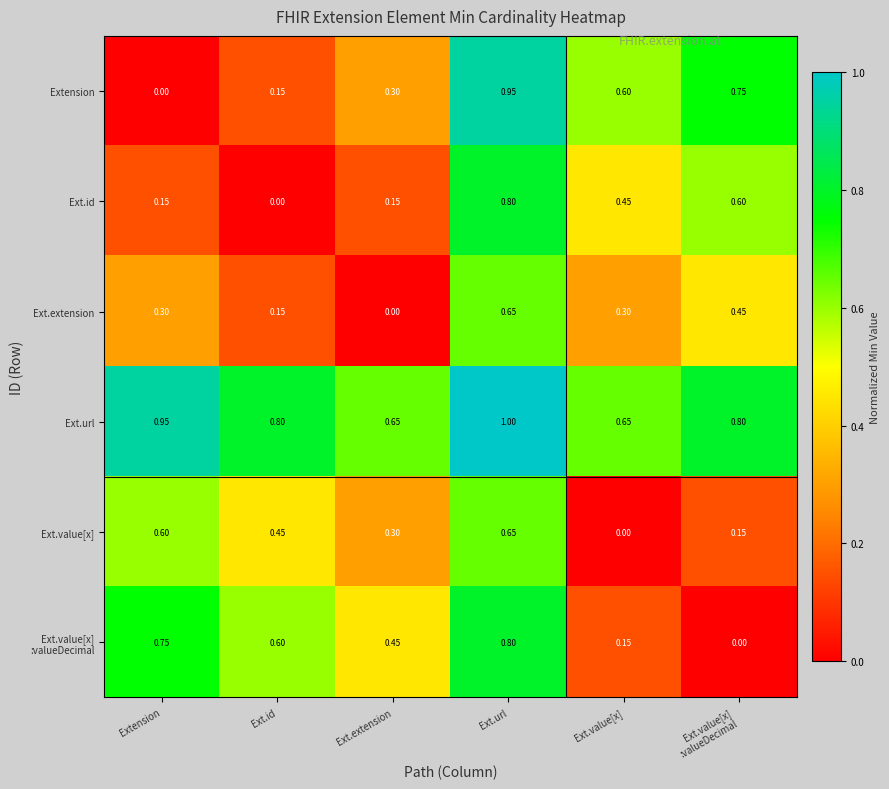

What is the maximum value shown in the chart?

1.0